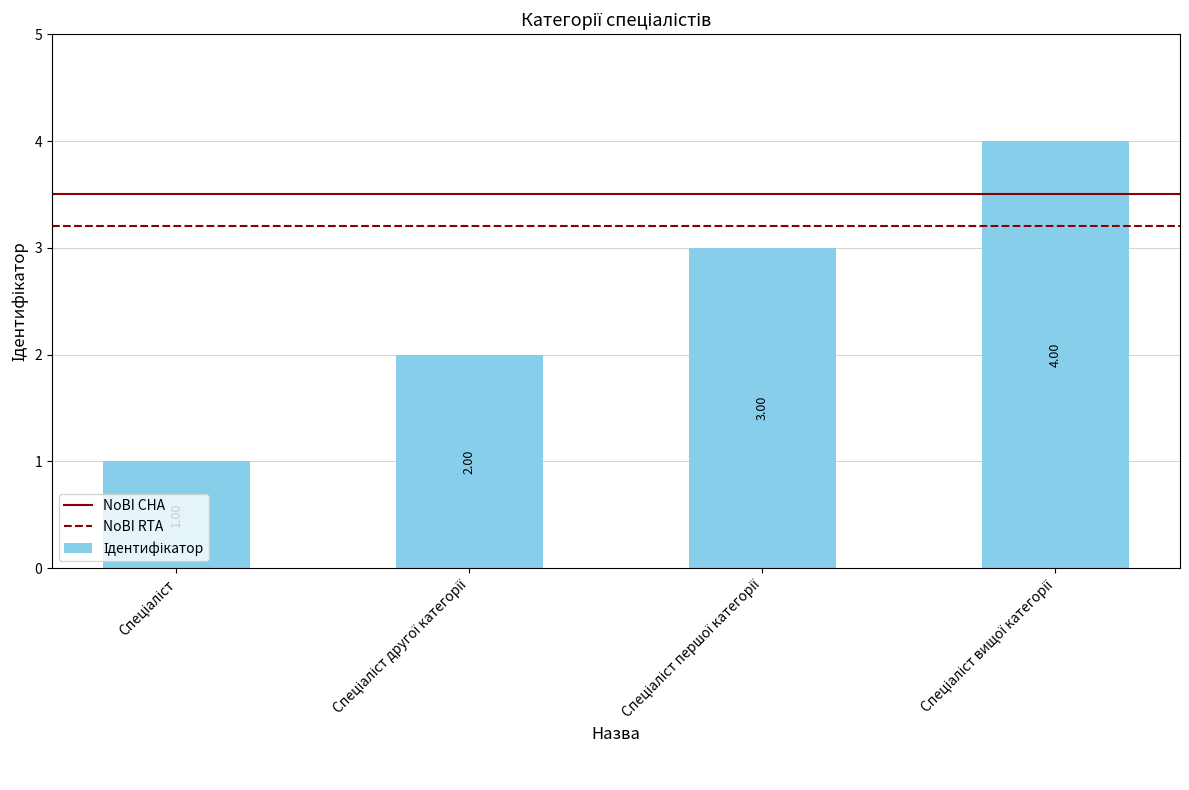

What is the difference between the maximum and minimum values?

3